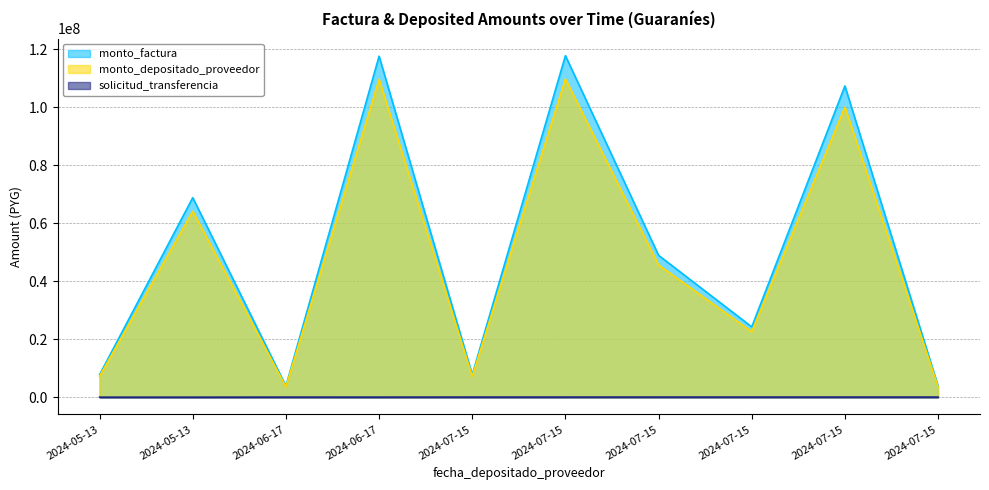

What are all the series names shown in the legend?

monto_factura, monto_depositado_proveedor, solicitud_transferencia